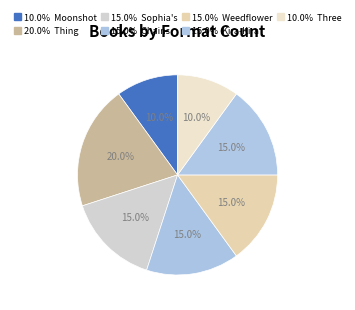

Rank the categories by value from highest to lowest.

Thing About Luck, Sophia's War, Chains, Weedflower, Kira-Kira, Moonshot, Three Little Wolves